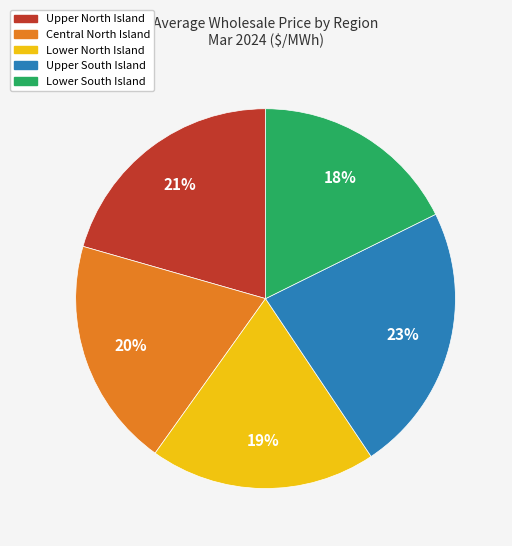

Between Lower South Island and Central North Island, which is larger?

Central North Island